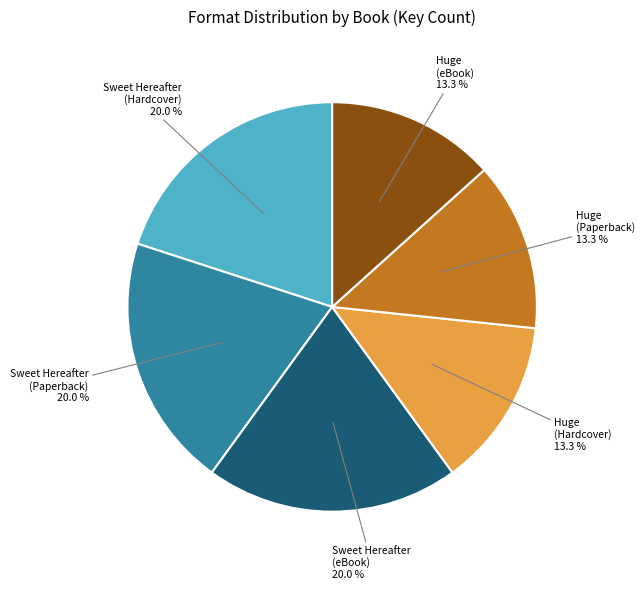

Does any single category account for the majority?

No